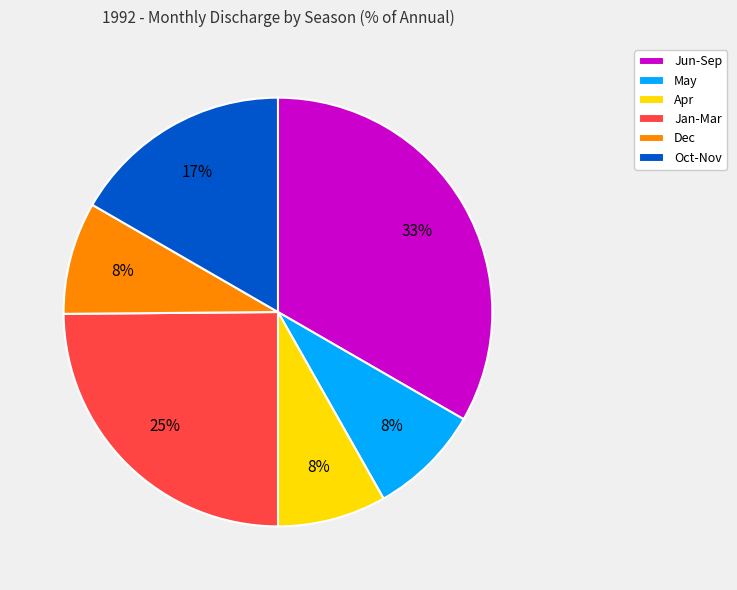

To the nearest percent, what percentage of the pie is Oct-Nov?

17%